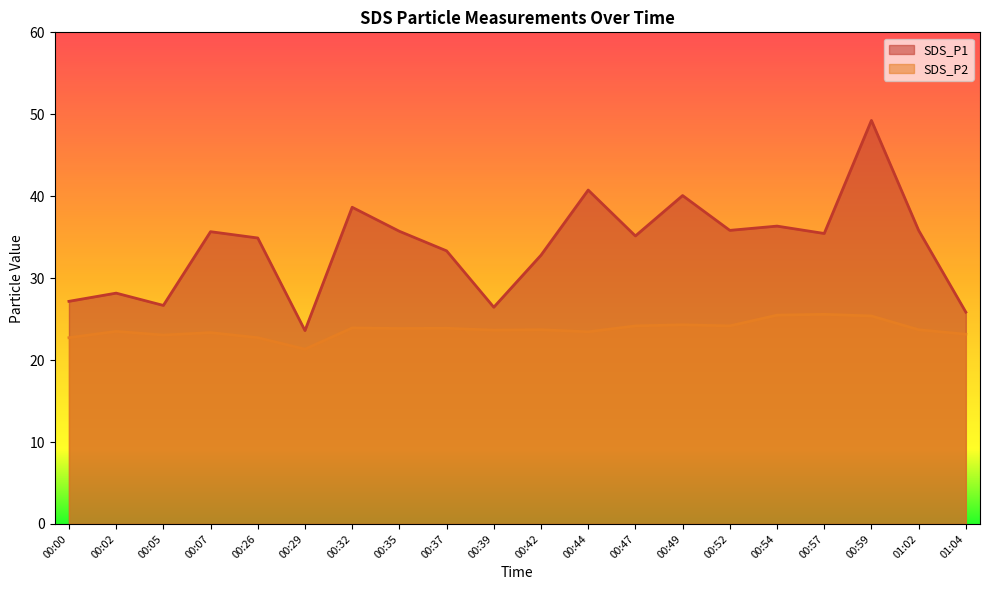

Is the value of SDS_P2 at 00:44 greater than the value of SDS_P1 at 00:57?

No